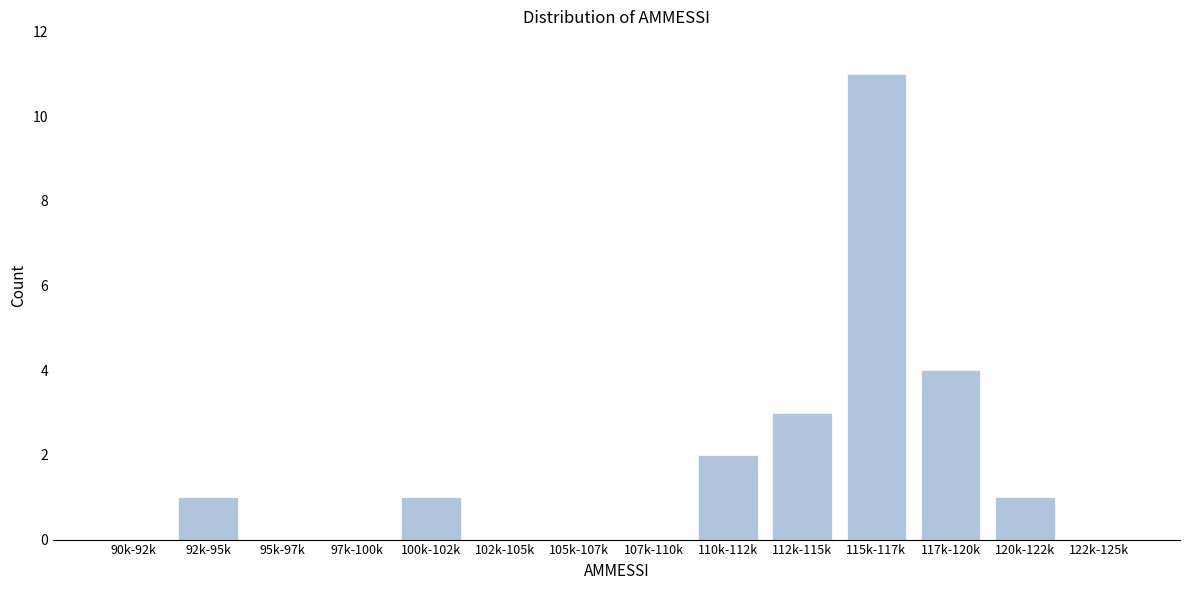

Reading left to right, transcribe all the data shown in this chart.

90k-92k=0	92k-95k=1	95k-97k=0	97k-100k=0	100k-102k=1	102k-105k=0	105k-107k=0	107k-110k=0	110k-112k=2	112k-115k=3	115k-117k=11	117k-120k=4	120k-122k=1	122k-125k=0